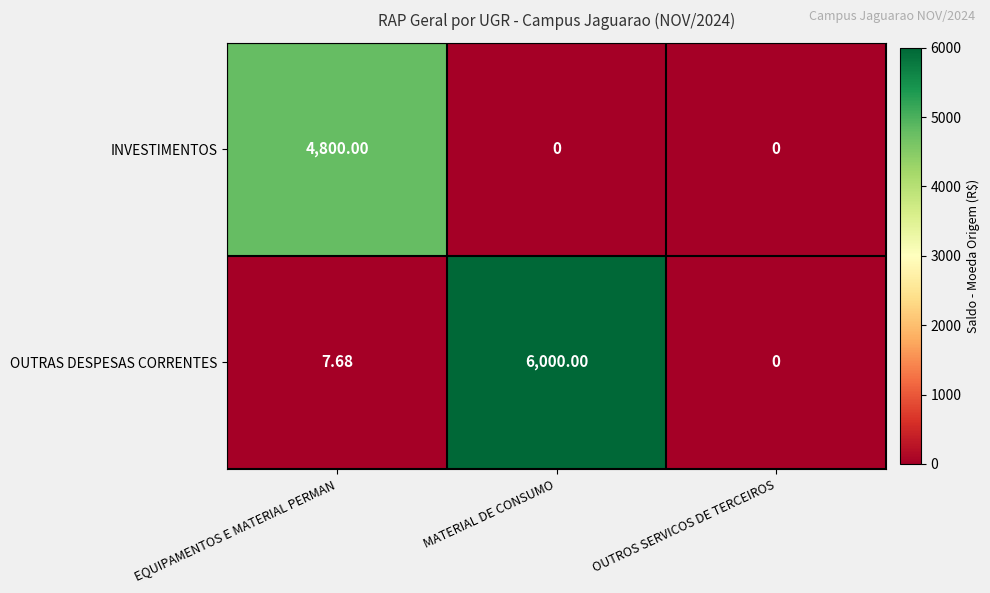

List the labels in order of OUTRAS DESPESAS CORRENTES value, largest first.

MATERIAL DE CONSUMO, EQUIPAMENTOS E MATERIAL PERMAN, OUTROS SERVICOS DE TERCEIROS